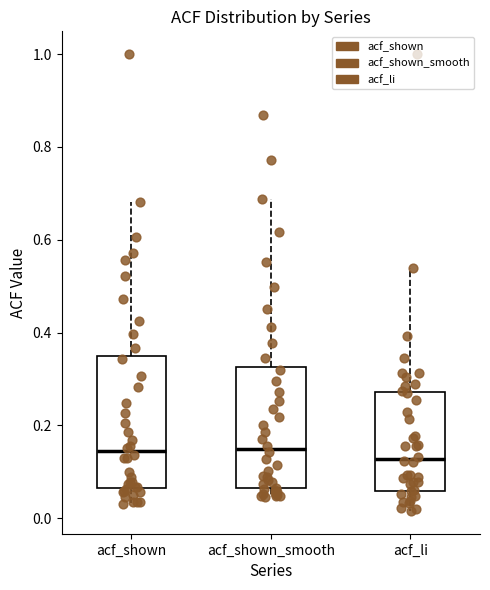

Where is the lower edge of the box for acf_shown on the y-axis? The values are not printed on the chart, so give them approximately, as read against the axis.

0.06